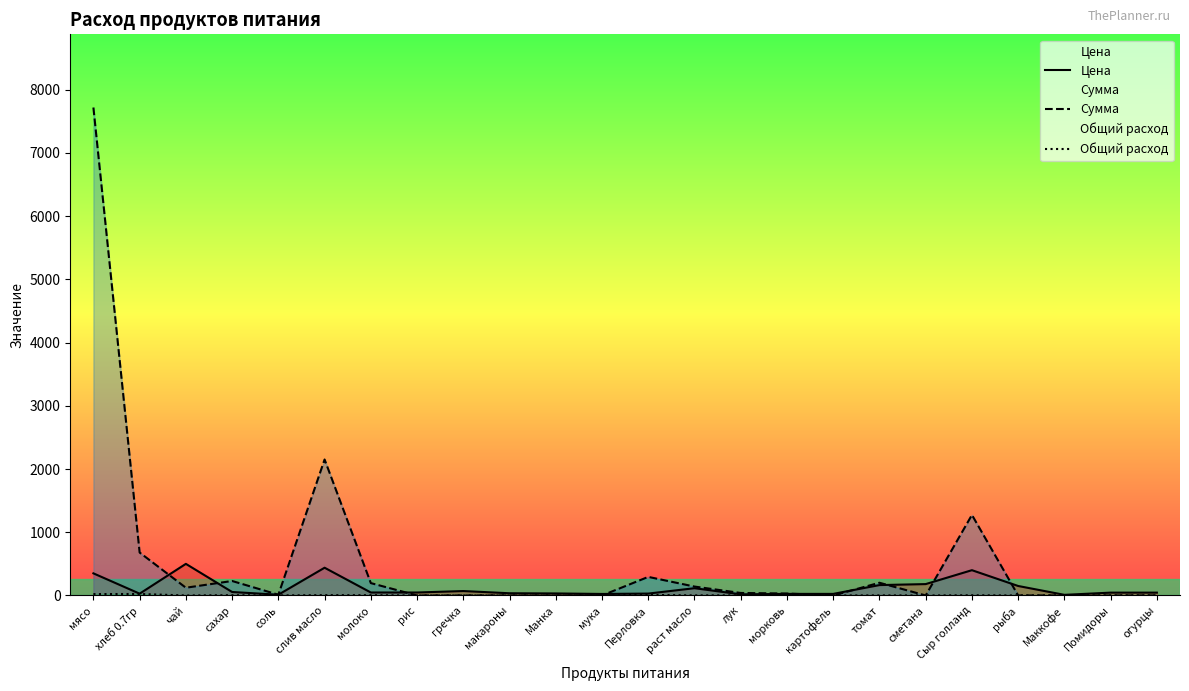

At Перловка, list the series in order from smallest to largest.

Общий расход, Цена, Сумма